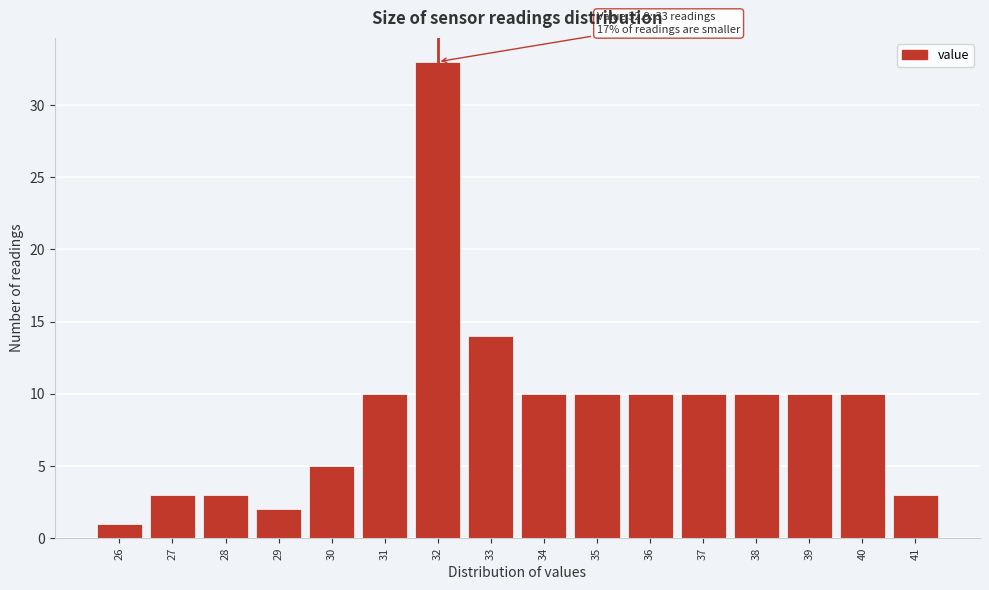

Reading left to right, extract all data points from this chart.

26=1	27=3	28=3	29=2	30=5	31=10	32=33	33=14	34=10	35=10	36=10	37=10	38=10	39=10	40=10	41=3